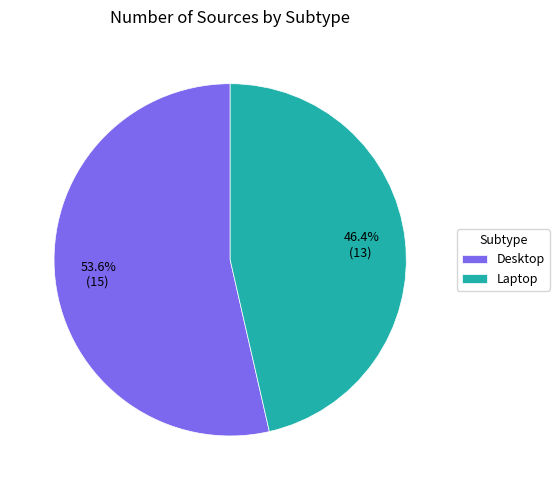

Does any single category account for the majority?

Yes